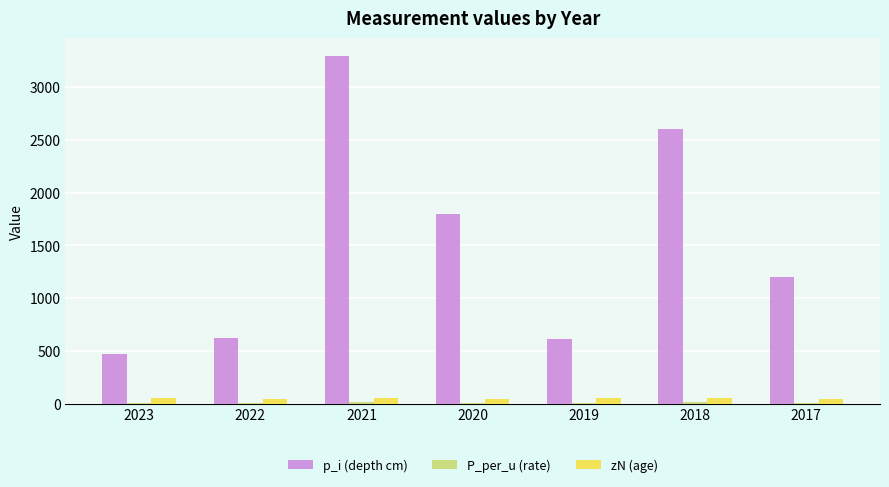

At which category is the sum across all series the highest?

2021